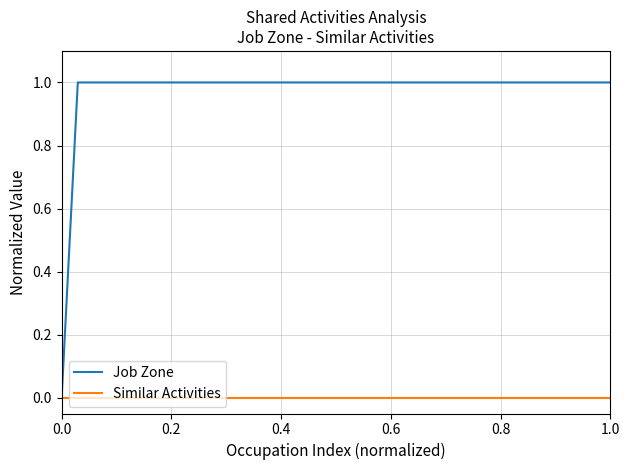

List the series in order of their peak value, lowest first.

Similar Activities, Job Zone